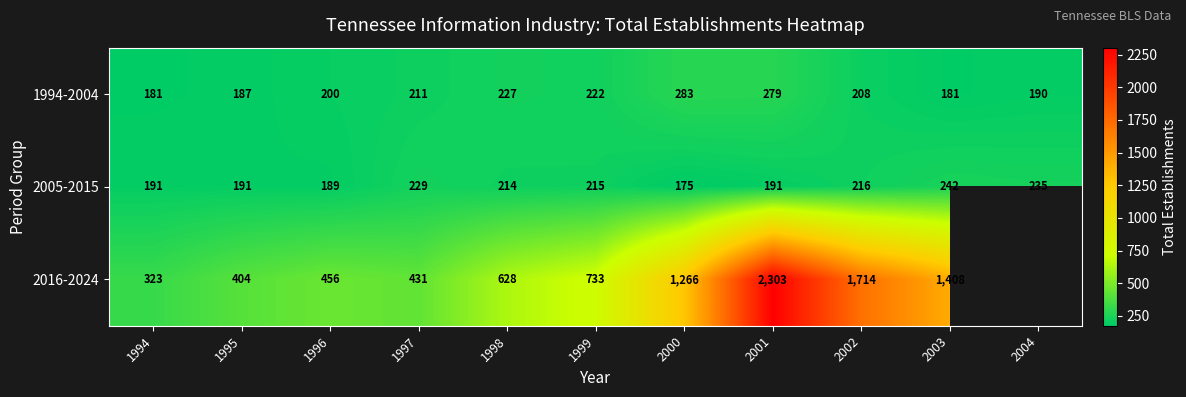

How many data points in 1994-2004 are less than 208?

5